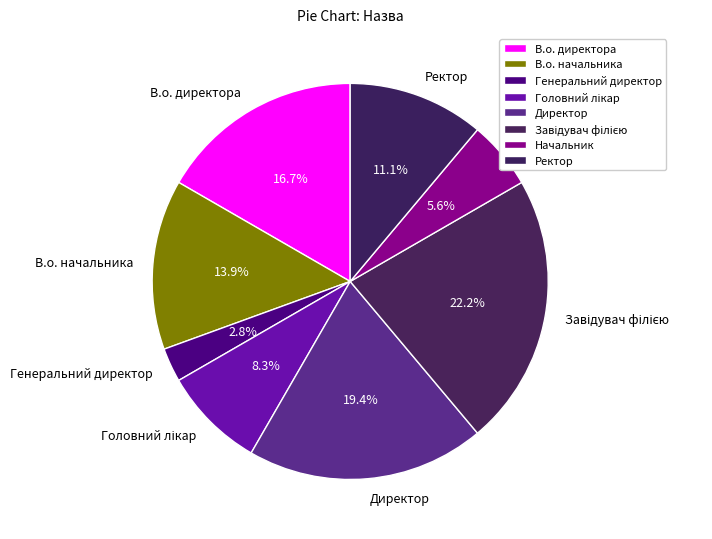

Is there a majority slice in this chart?

No